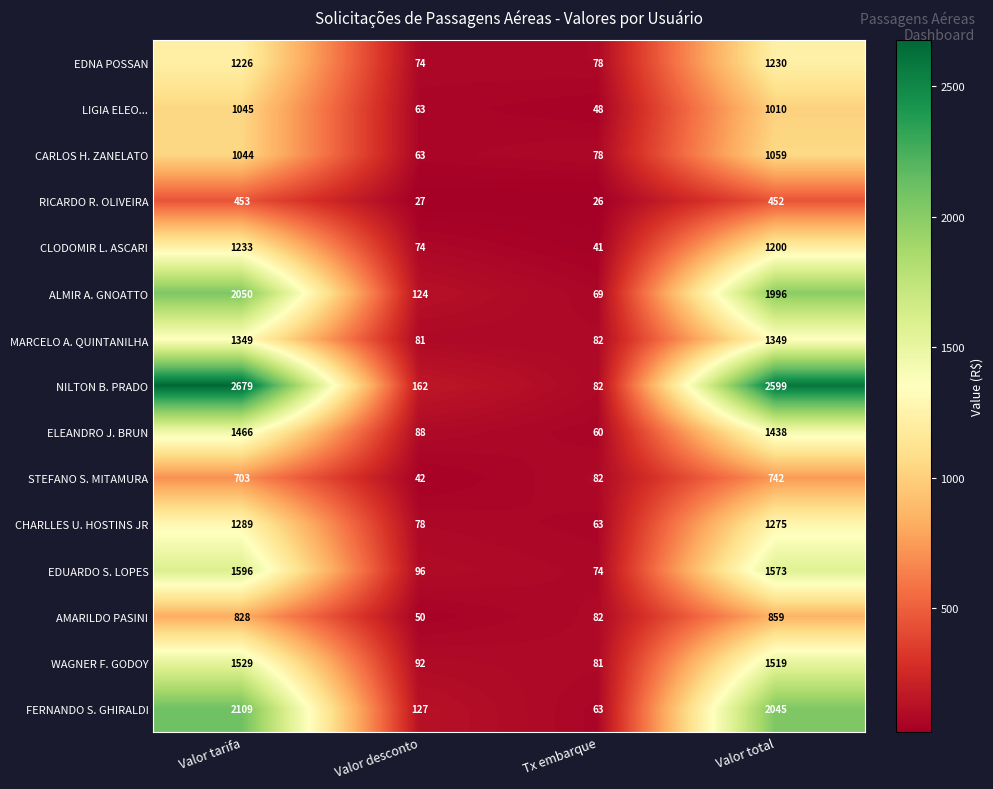

The ALMIR A. GNOATTO series shows 69 at Tx embarque. True or false?

True